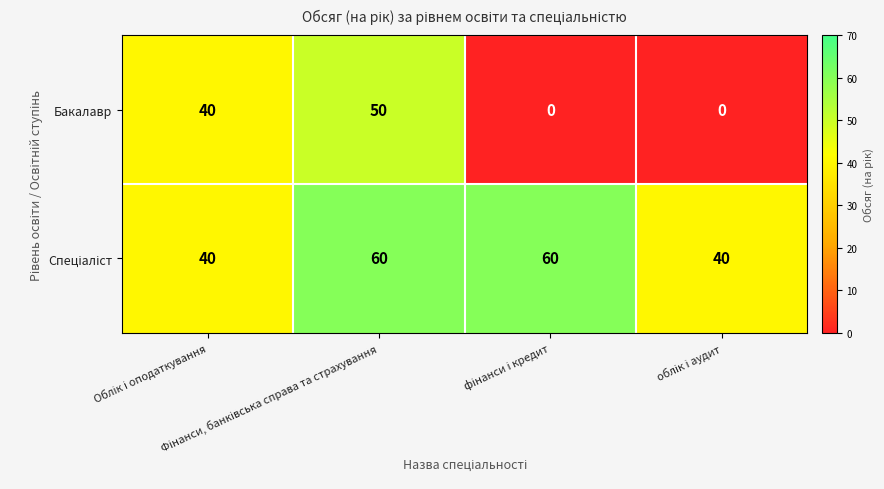

At how many categories does at least one series exceed 38?

4